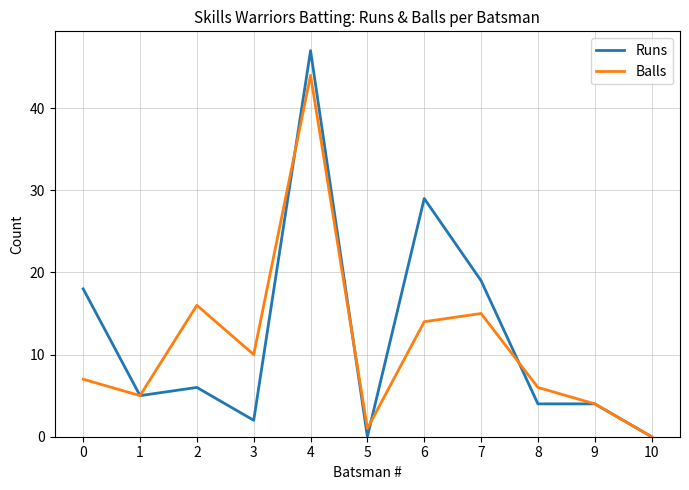

The value of Runs at 2 is 6. True or false?

True